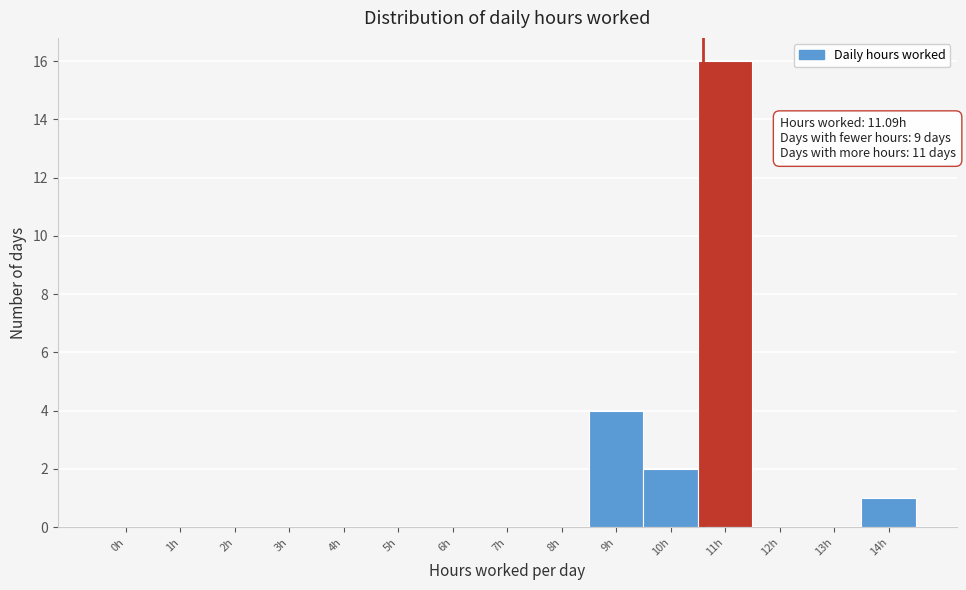

Reading right to left, list all the values displayed in this chart.

14h=1	13h=0	12h=0	11h=16	10h=2	9h=4	8h=0	7h=0	6h=0	5h=0	4h=0	3h=0	2h=0	1h=0	0h=0